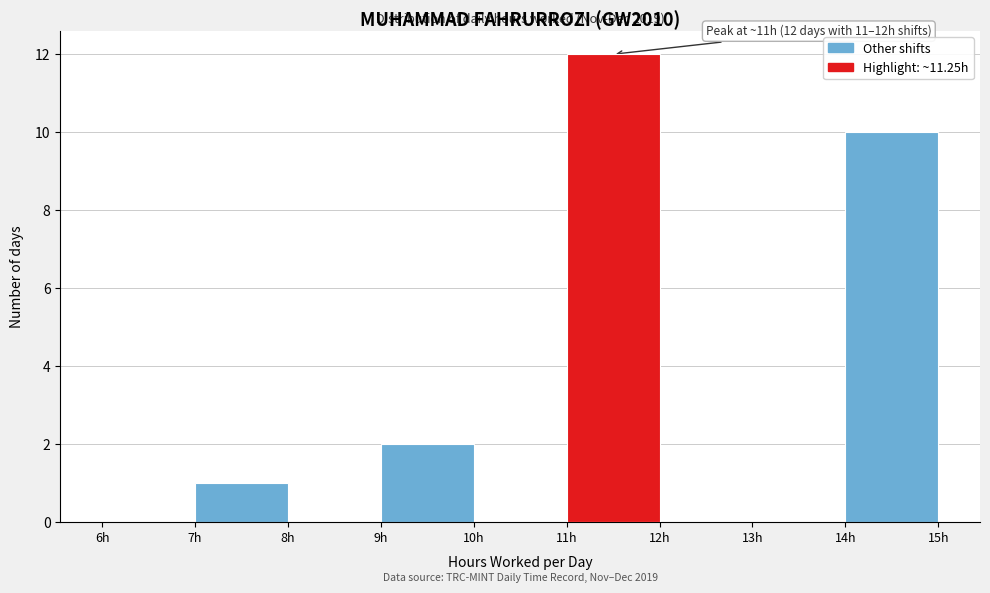

Over which range of the x-axis is the bar tallest?

11 to 12